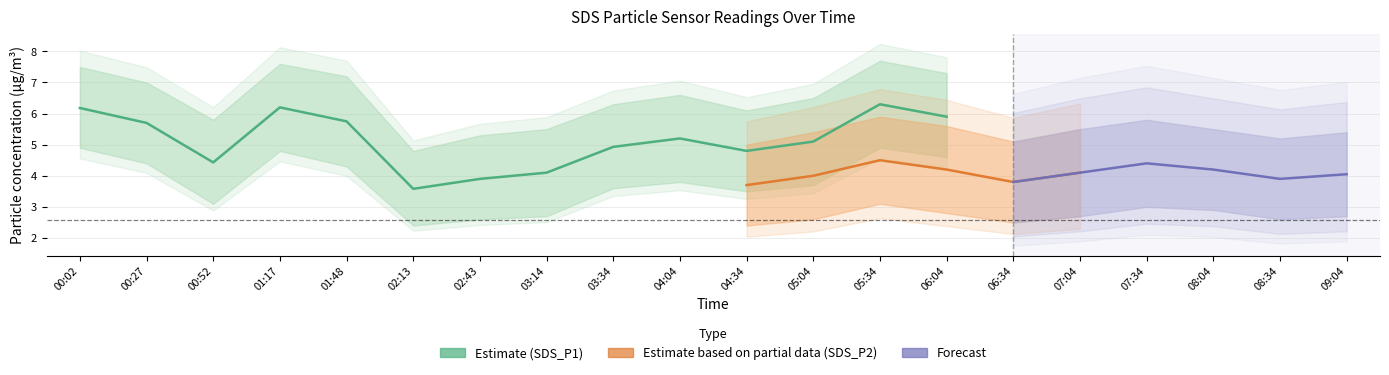

At which label does SDS_P2_lower reach its peak?

05:34